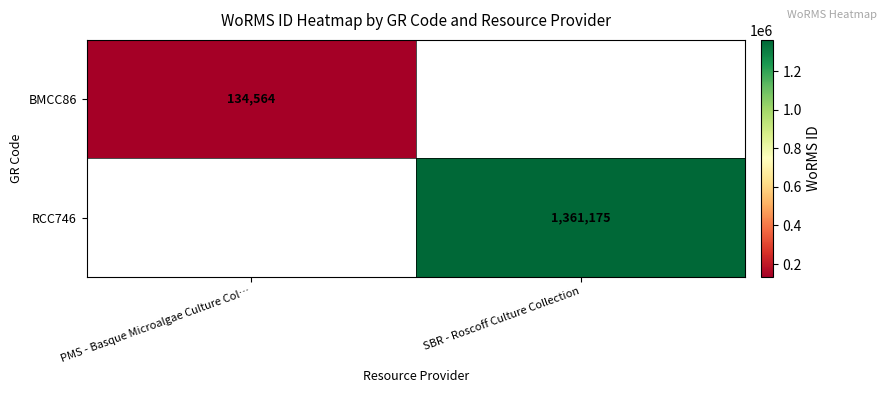

True or false: RCC746 has a value of 1361175 at SBR - Roscoff Culture Collection.

True